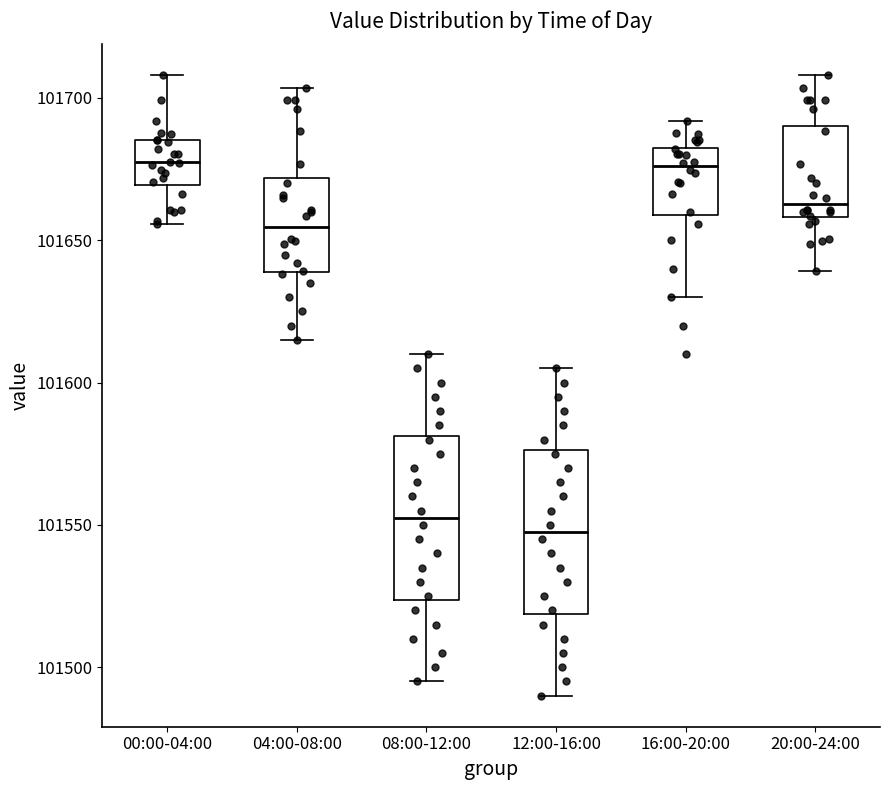

Reading left to right, read every box against the y-axis: the position of its median line, the range the box covers, and the ends of its whiskers. The values are not printed on the chart, so give them approximately, as read against the axis.

00:00-04:00: median 101675, box 101670 to 101685, whiskers 101655 to 101710
04:00-08:00: median 101655, box 101640 to 101670, whiskers 101615 to 101705
08:00-12:00: median 101555, box 101525 to 101580, whiskers 101495 to 101610
12:00-16:00: median 101550, box 101520 to 101575, whiskers 101490 to 101605
16:00-20:00: median 101675, box 101660 to 101685, whiskers 101630 to 101690
20:00-24:00: median 101665, box 101660 to 101690, whiskers 101640 to 101710